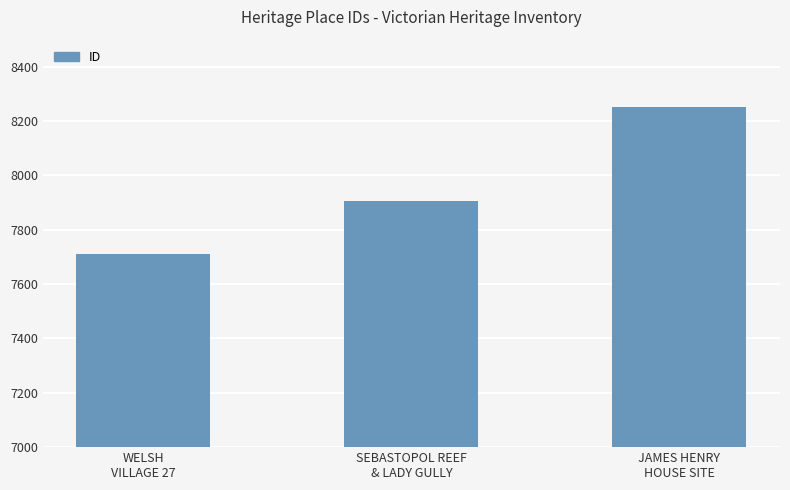

The chart shows a value of 7907 at SEBASTOPOL REEF
& LADY GULLY. True or false?

True